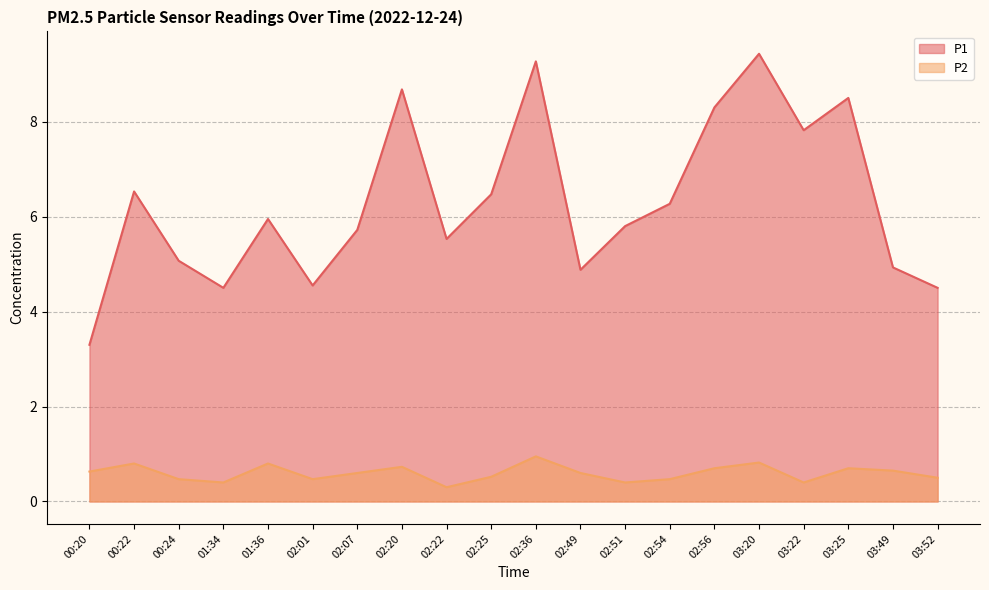

What is the total value across all series at 02:51?

6.2